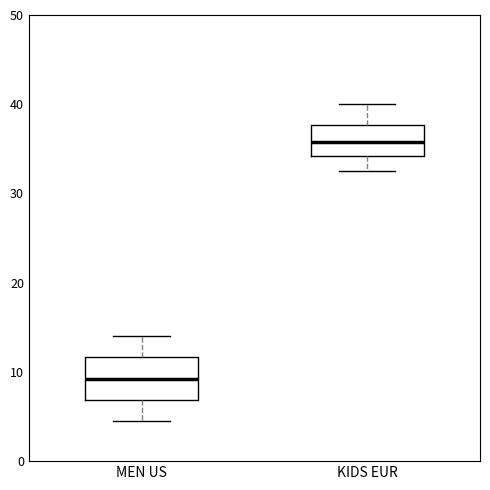

Where does the lower whisker of the box for KIDS EUR end on the y-axis? The values are not printed on the chart, so give them approximately, as read against the axis.

33